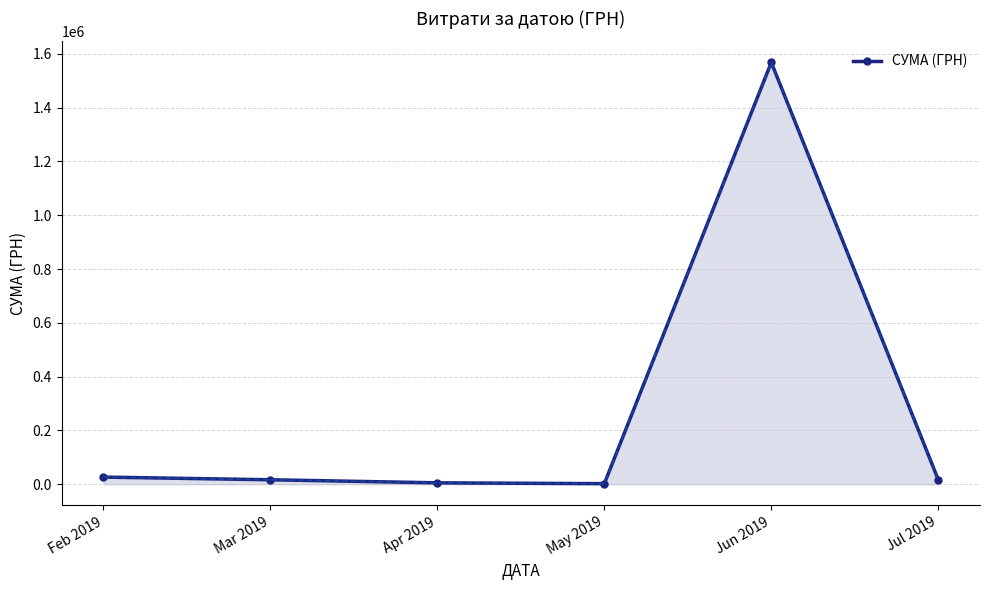

Does the chart have visible grid lines?

Yes